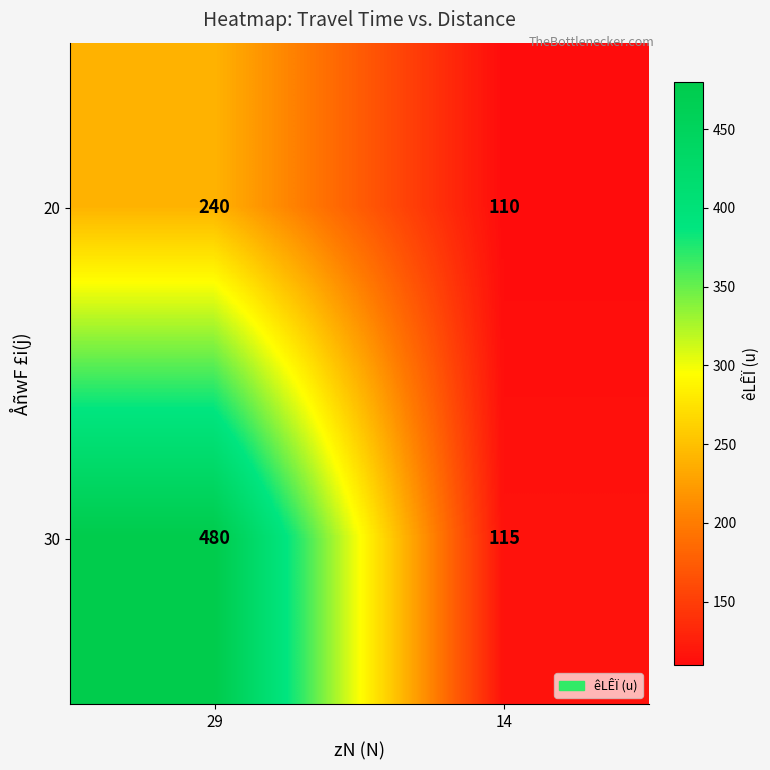

What is the total value across all series at 14?

225